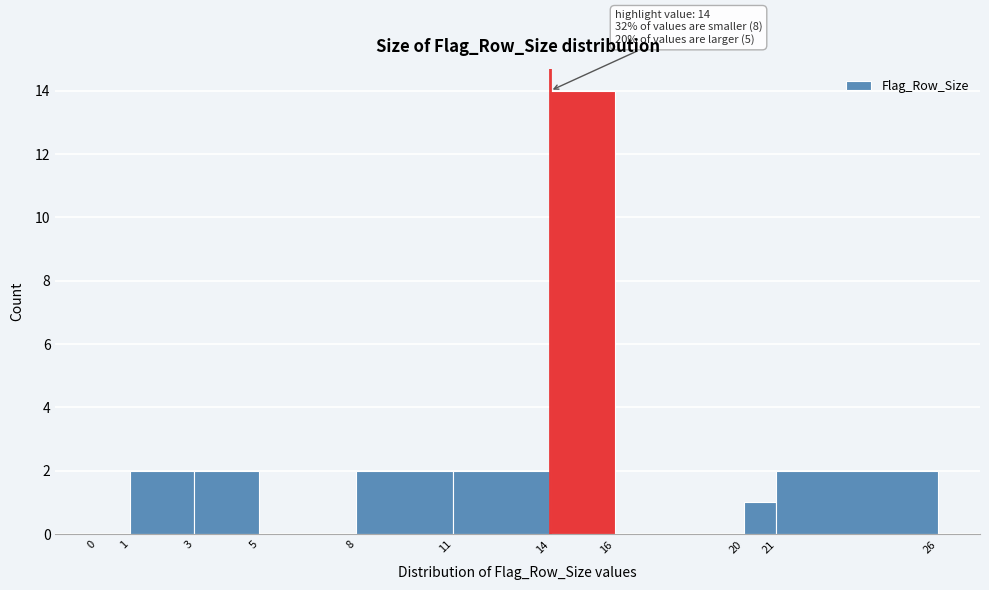

Which range on the x-axis has the tallest bar?

14 to 16